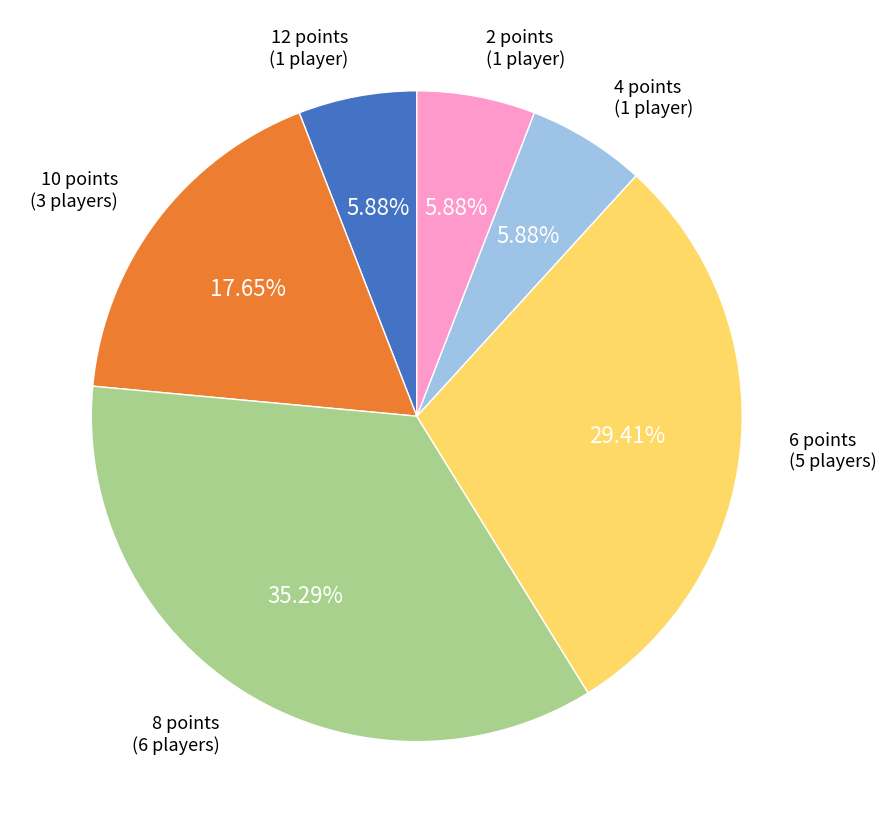

Is there any slice that represents more than half of the pie?

No